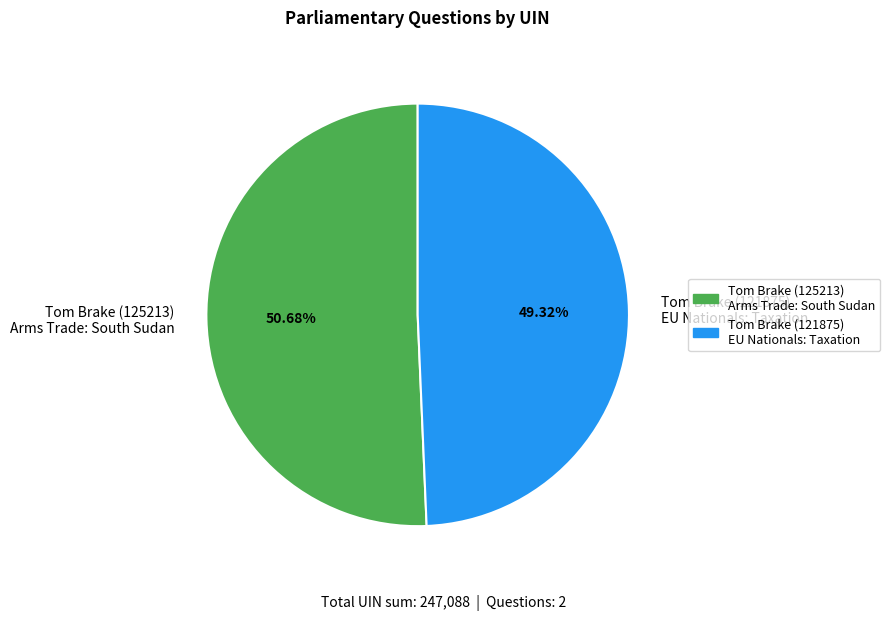

Which category has the smallest portion of the pie?

Tom Brake (121875) EU Nationals: Taxation